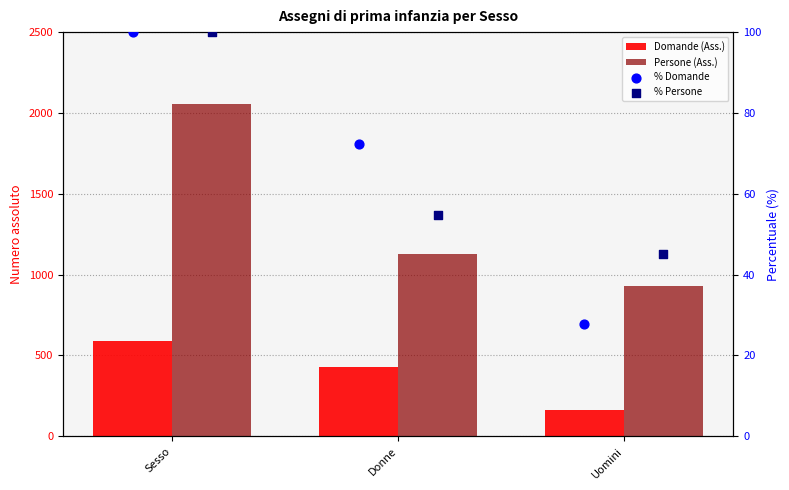

At how many categories does at least one series exceed 1277?

1